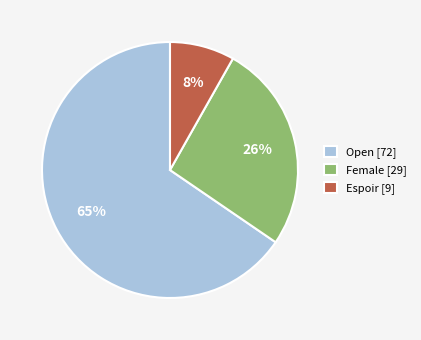

Rank the categories by value from highest to lowest.

Open, Female, Espoir